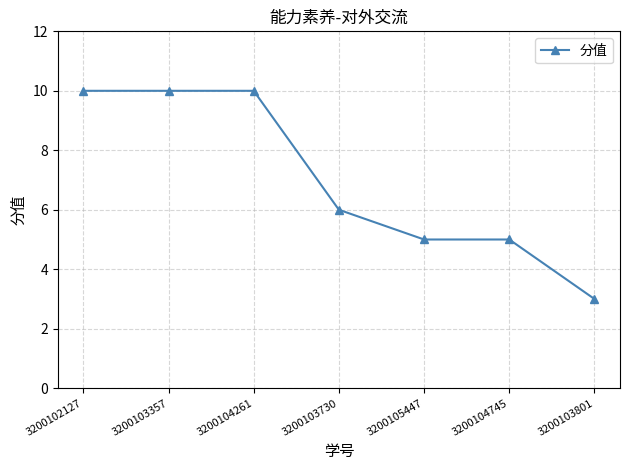

The chart shows a value of 10 at 3200102127. True or false?

True